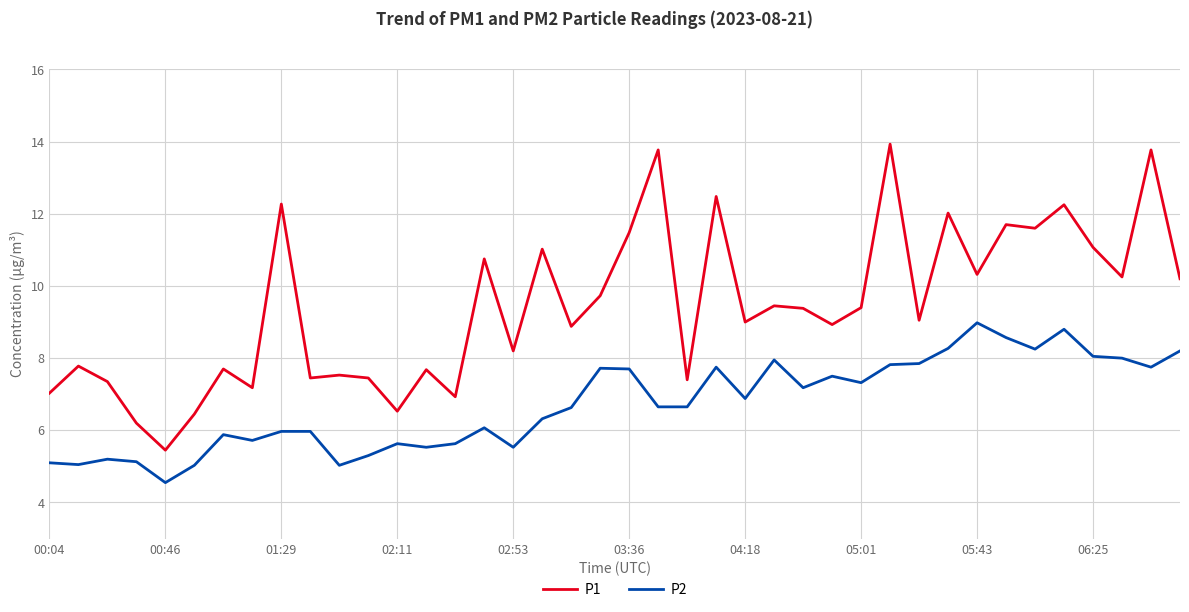

Which series has the widest spread of values?

P1